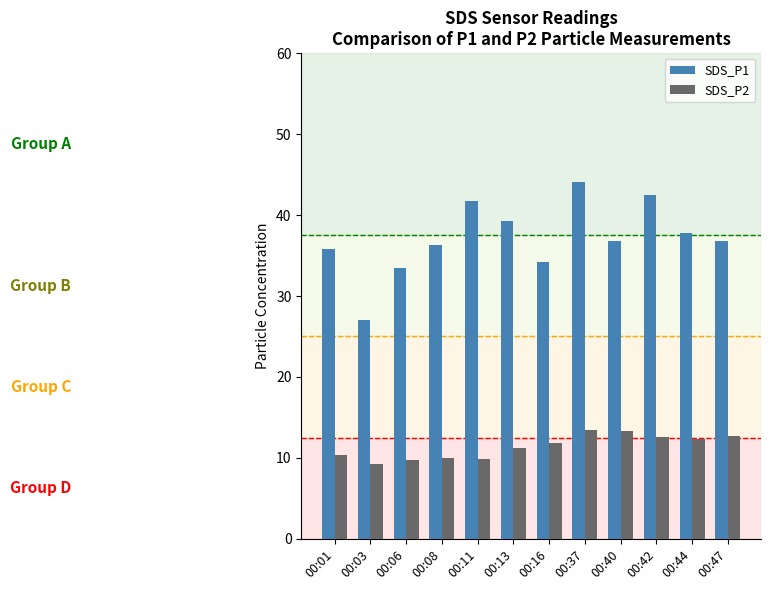

Are the bars grouped side by side (vs. stacked)?

Yes